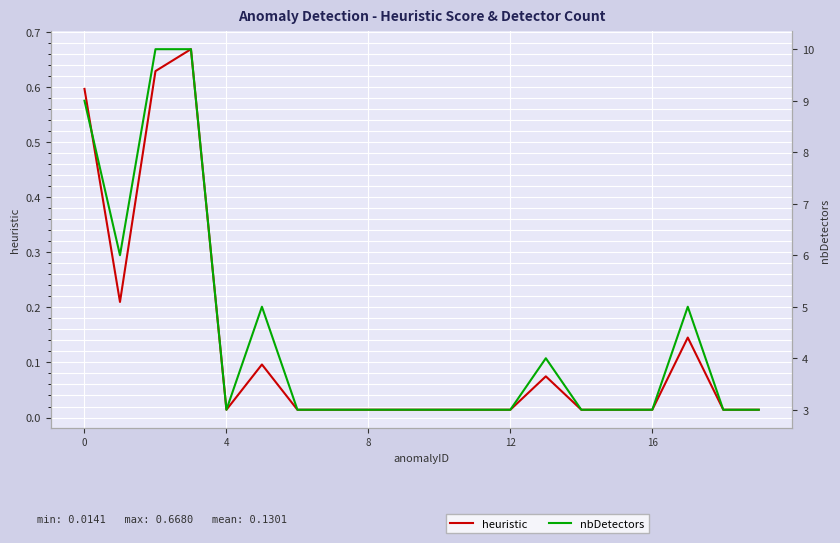

What is the average value of the heuristic series?

0.1